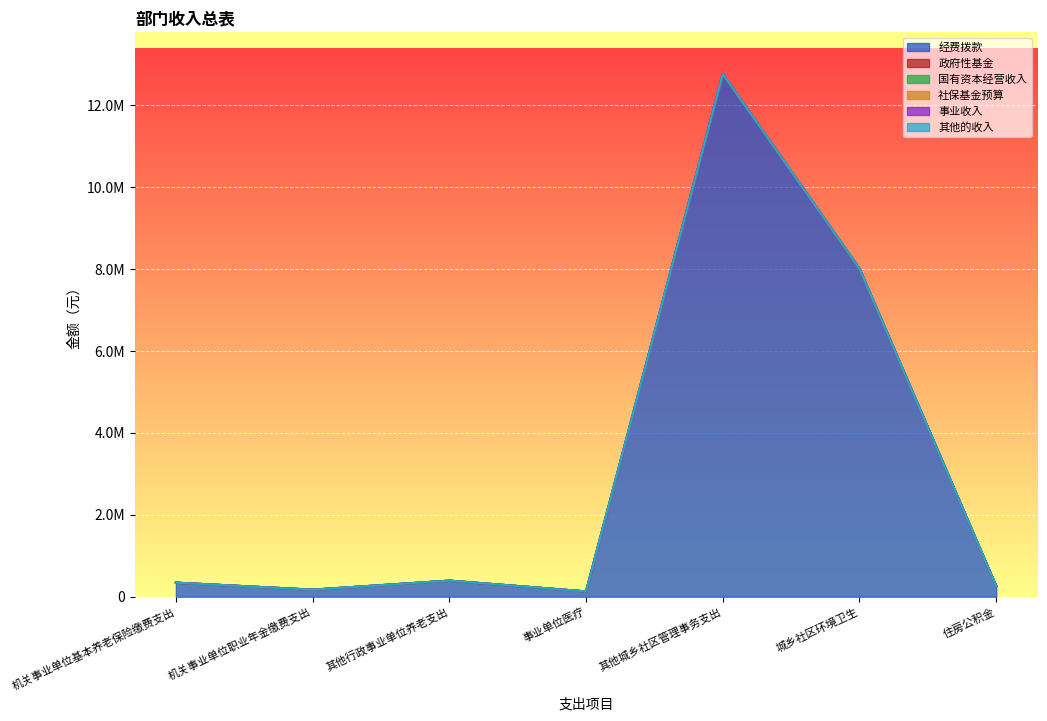

Rank the series at 机关事业单位基本养老保险缴费支出 from highest to lowest value.

经费拨款, 政府性基金, 国有资本经营收入, 社保基金预算, 事业收入, 其他的收入